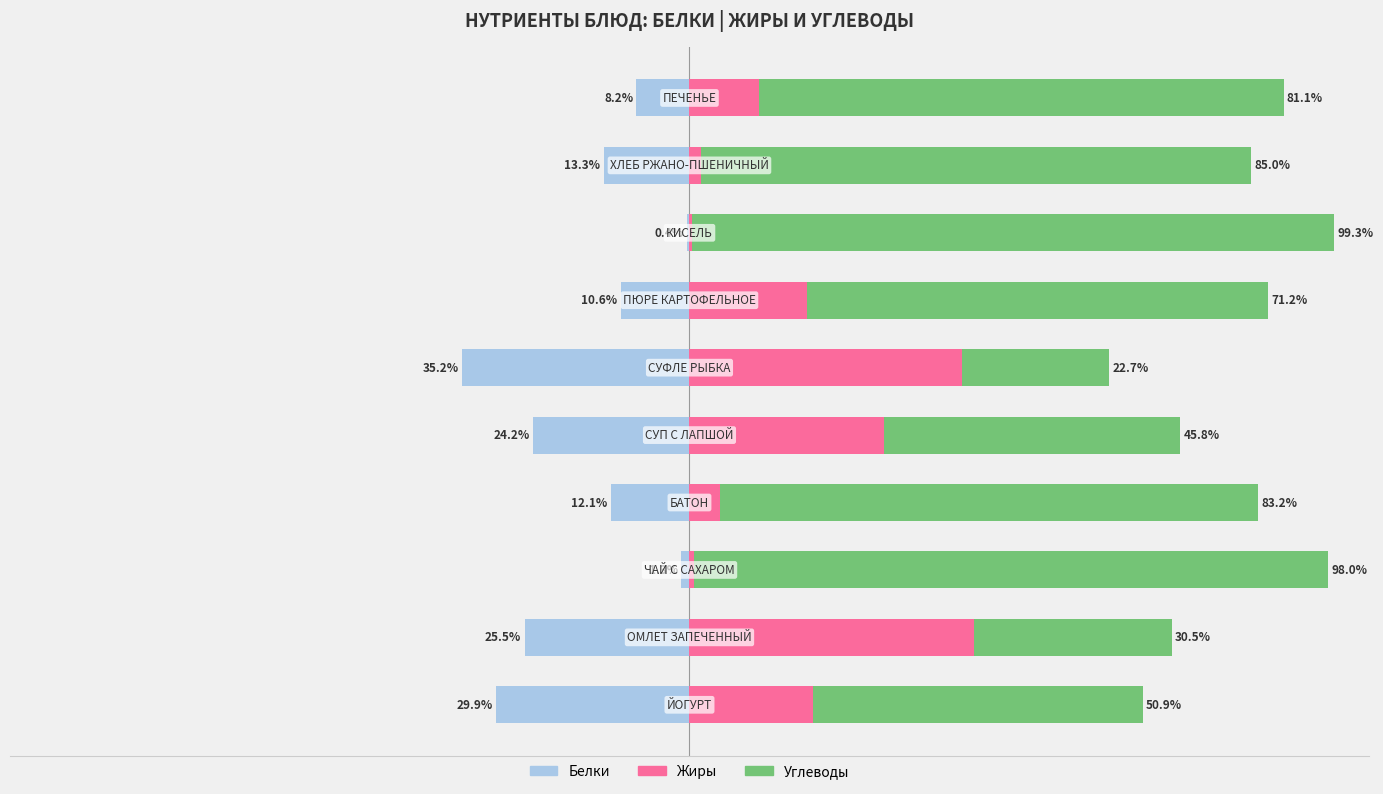

Which series has the largest range (max minus min)?

Углеводы